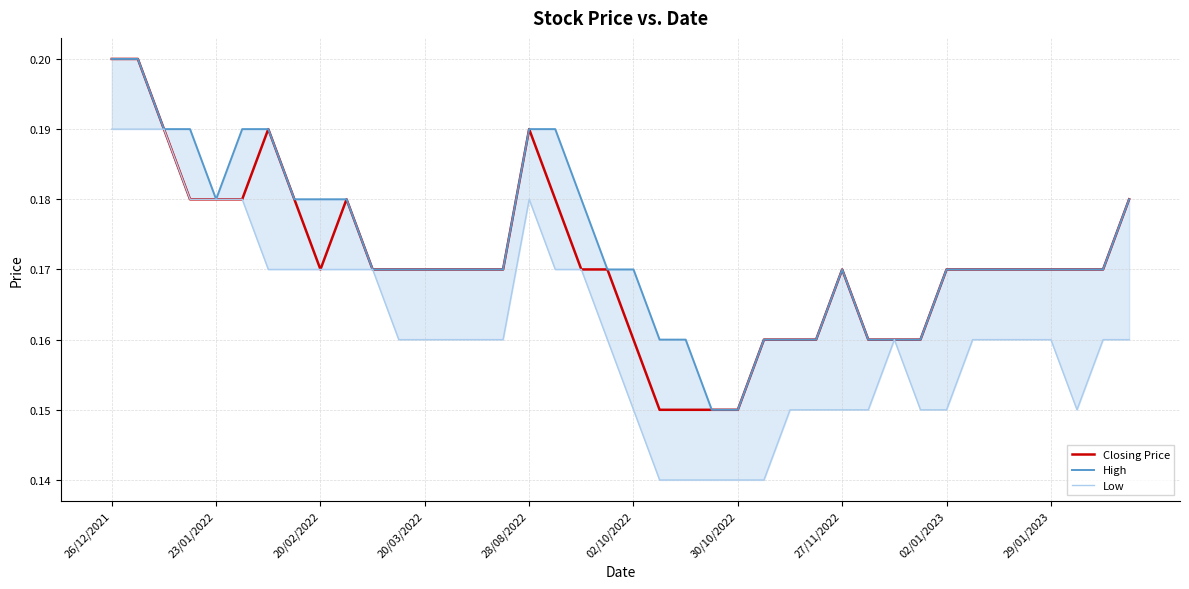

What is the approximate value of Low at 15?

0.2